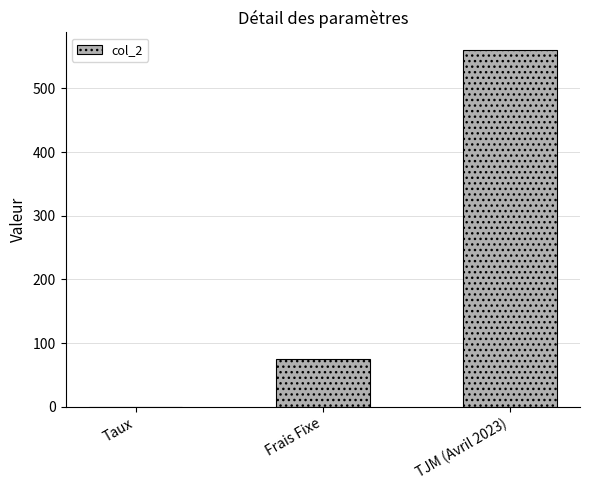

Reading right to left, what are all the values shown in this chart?

TJM (Avril 2023)=560.0	Frais Fixe=75.0	Taux=0.1